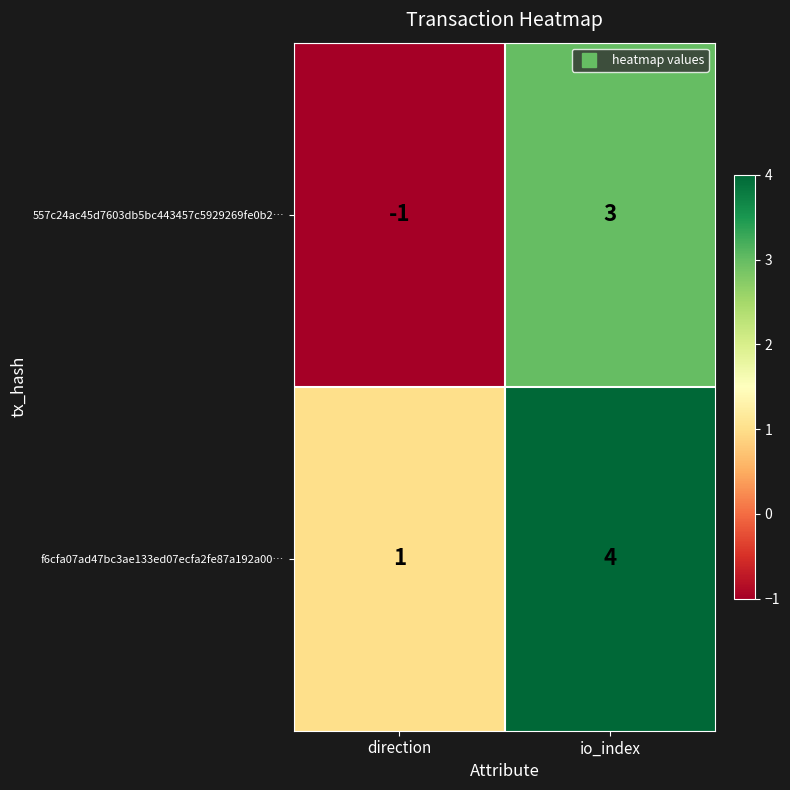

What is the difference between the 557c24ac45d7603db5bc443457c5929269fe0b2… values at direction and io_index?

4